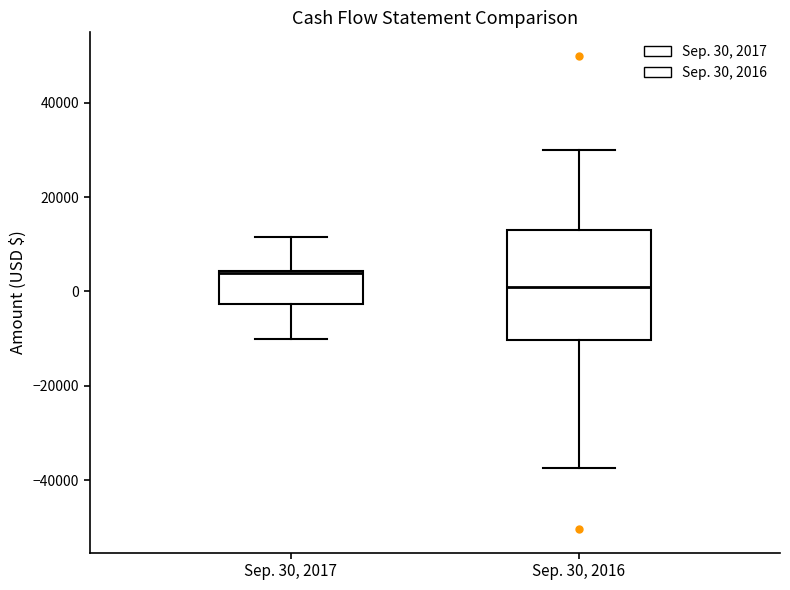

Reading left to right, read every box against the y-axis: the position of its median line, the range the box covers, and the ends of its whiskers. The values are not printed on the chart, so give them approximately, as read against the axis.

Sep. 30, 2017: median 4000, box -2000 to 4000, whiskers -10000 to 12000
Sep. 30, 2016: median 0, box -10000 to 14000, whiskers -38000 to 30000